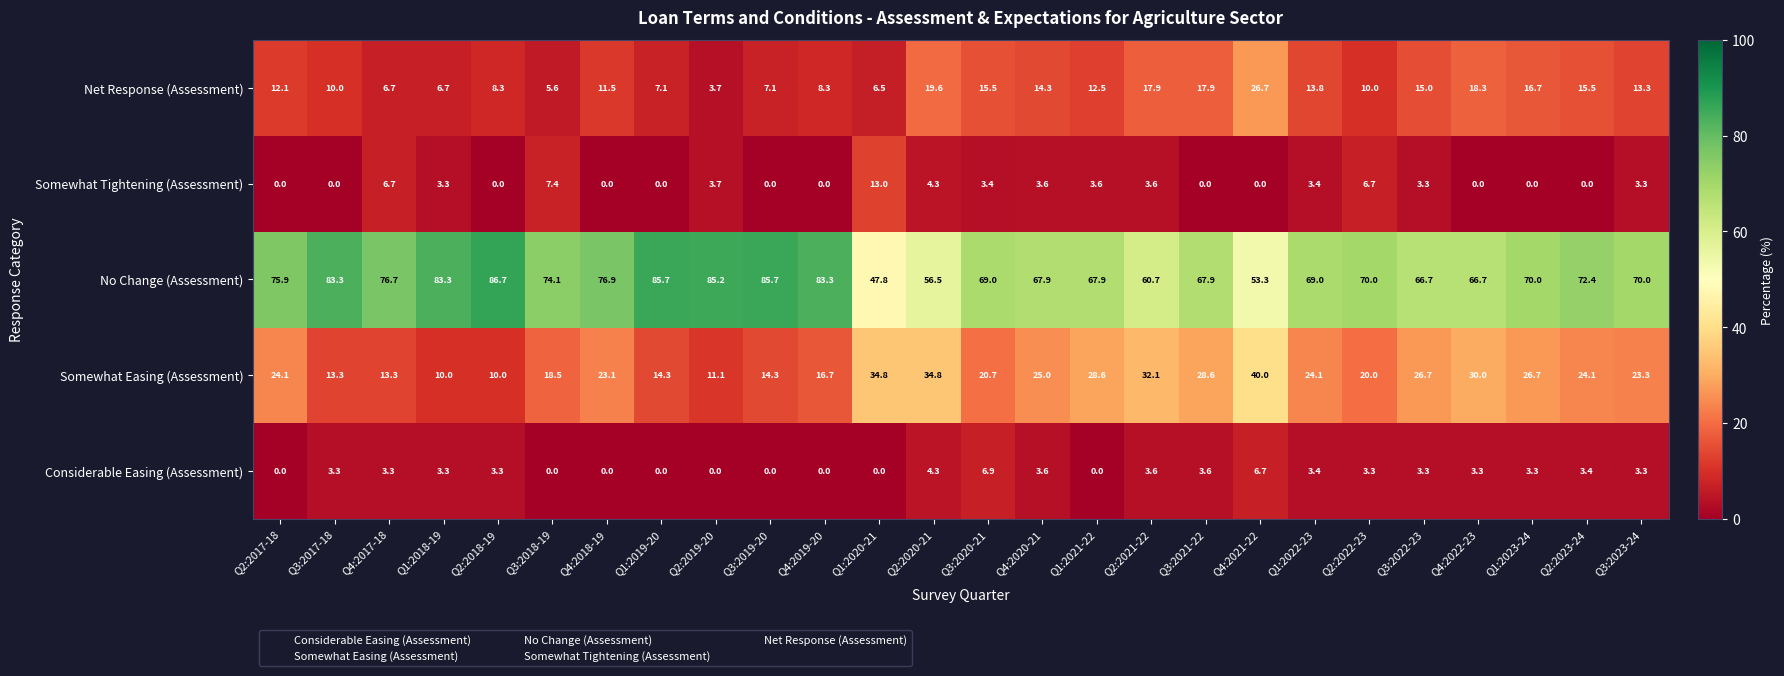

List the series in order of their peak value, highest first.

No Change (Assessment), Somewhat Easing (Assessment), Net Response (Assessment), Somewhat Tightening (Assessment), Considerable Easing (Assessment)